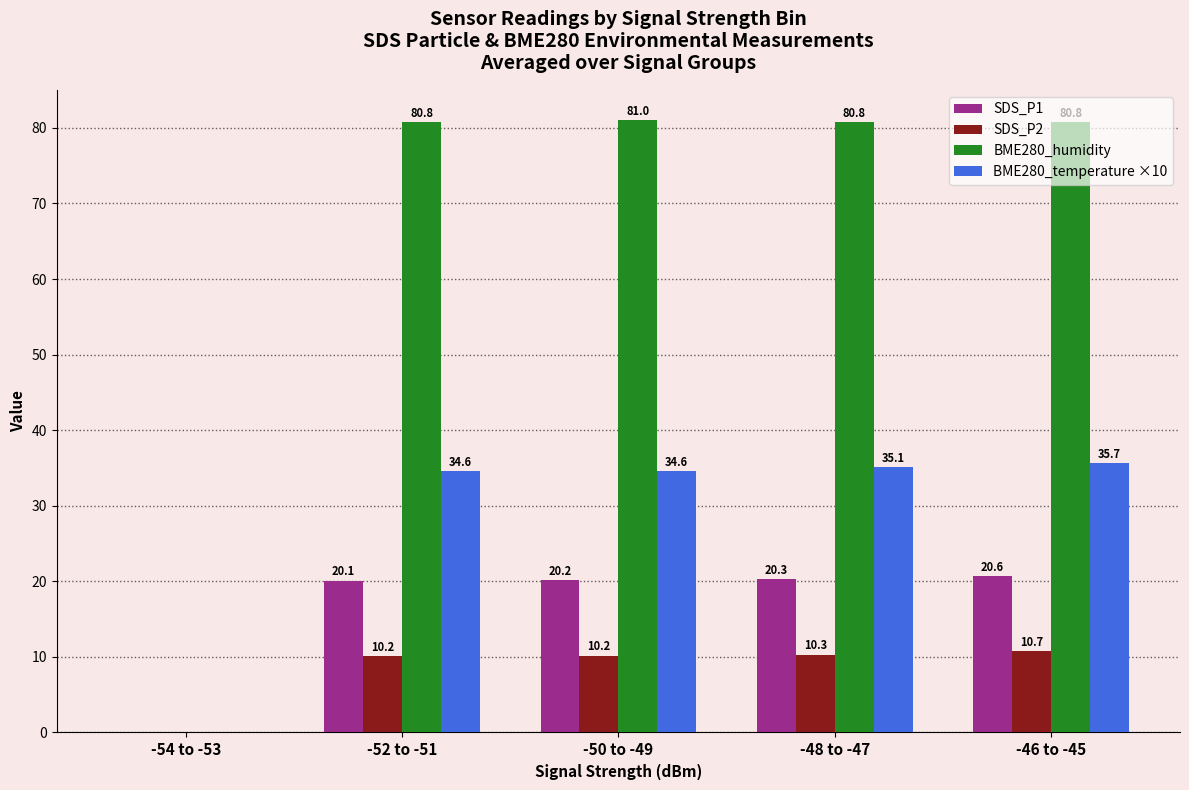

At which label does SDS_P1 reach its peak?

-46 to -45